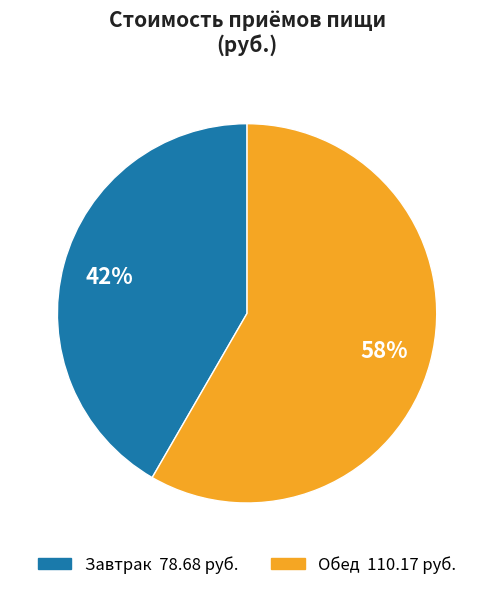

Is it true that Обед is 72% of the pie?

False